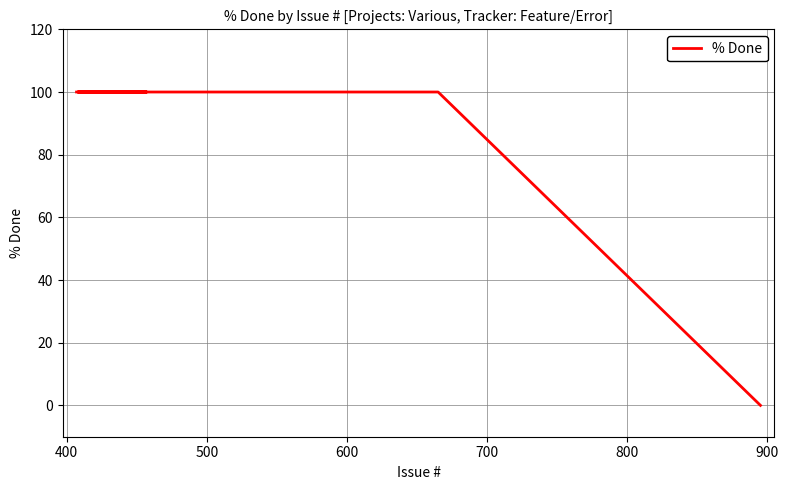

What is the sum of all values?

1400